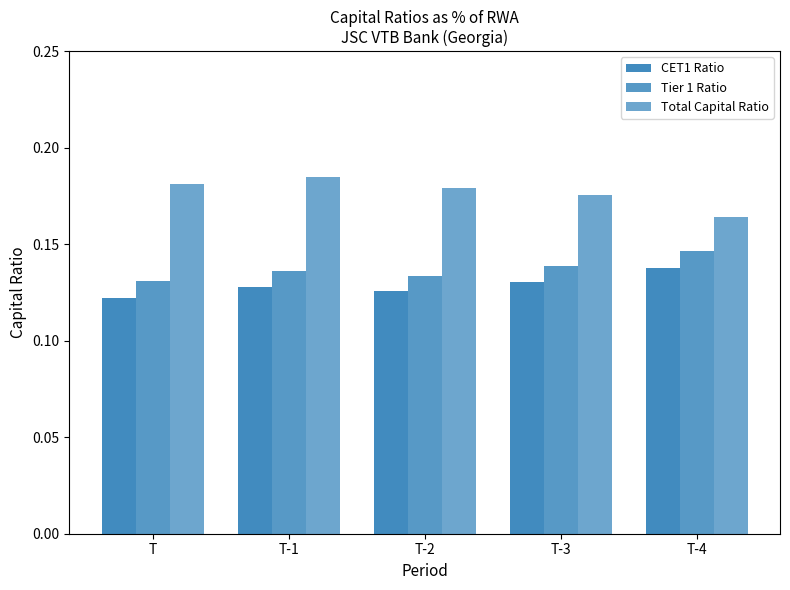

True or false: Total Capital Ratio has a value of 0.2 at T-1.

True